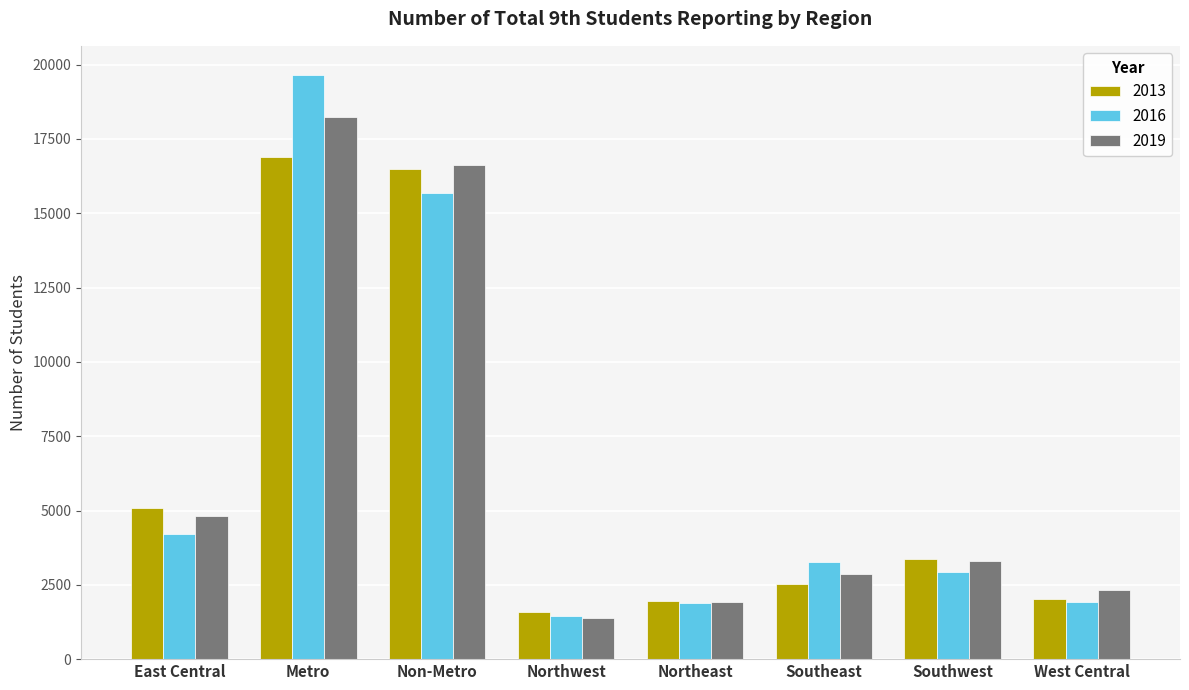

What is the spread (max minus min) of values at Southwest?

430